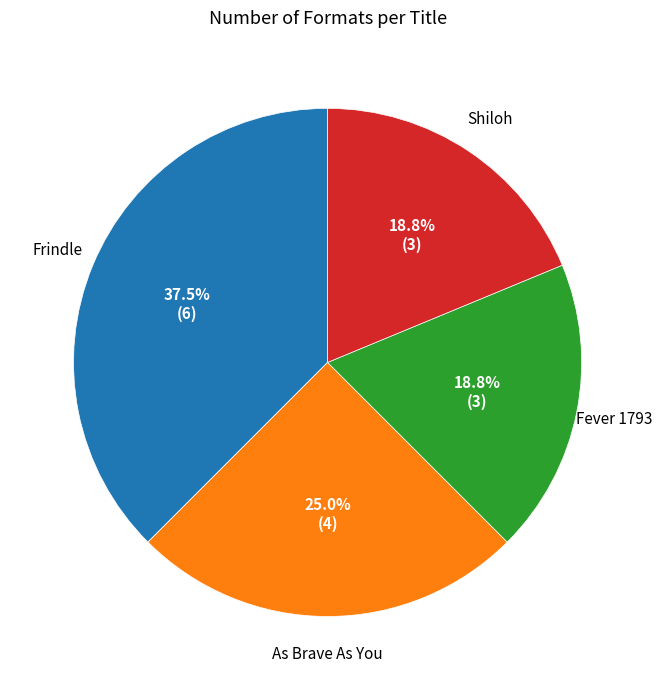

True or false: As Brave As You accounts for 15% of the total.

False